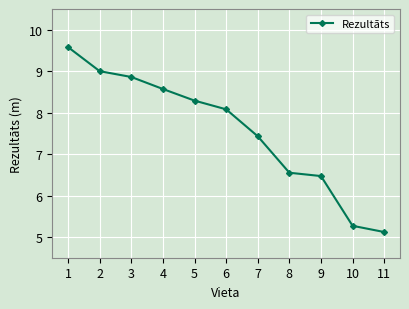

What is the maximum value shown in the chart?

9.6